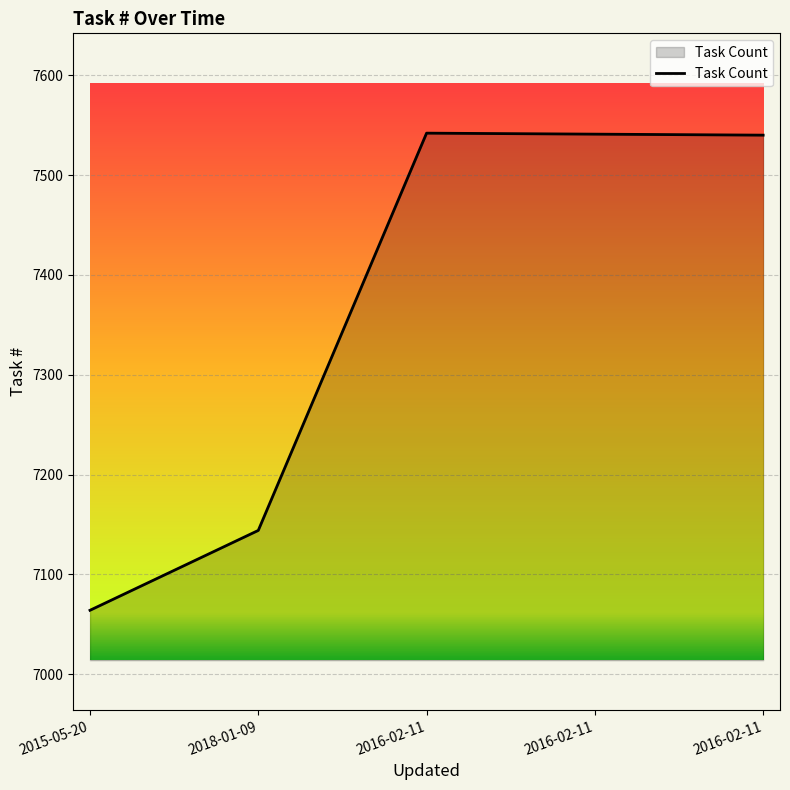

Does the chart have visible grid lines?

Yes